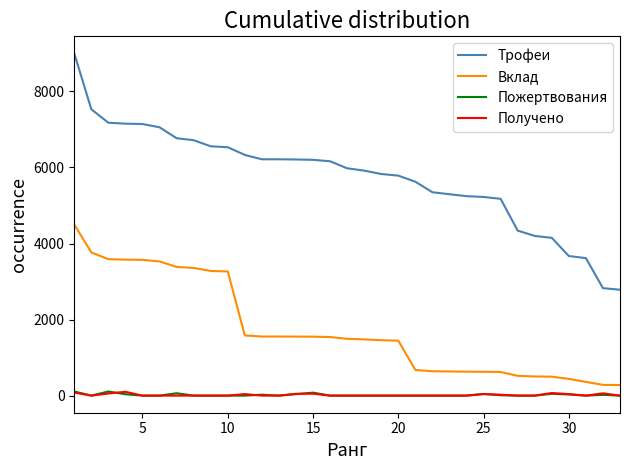

What is the greatest value displayed?

9000